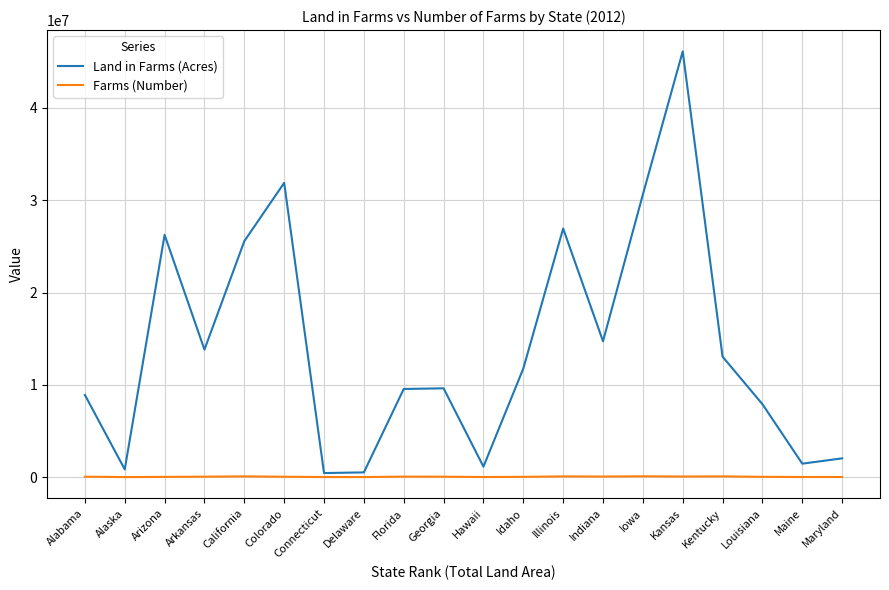

What is the sum of all Land in Farms (Acres) values?

283109171